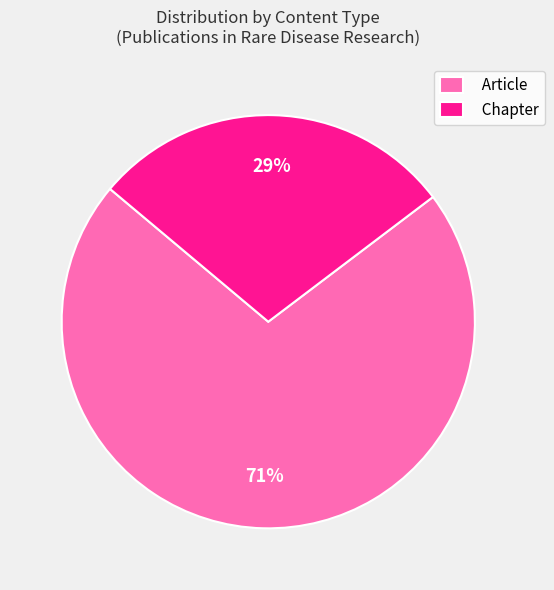

Rank the categories by value from highest to lowest.

Article, Chapter